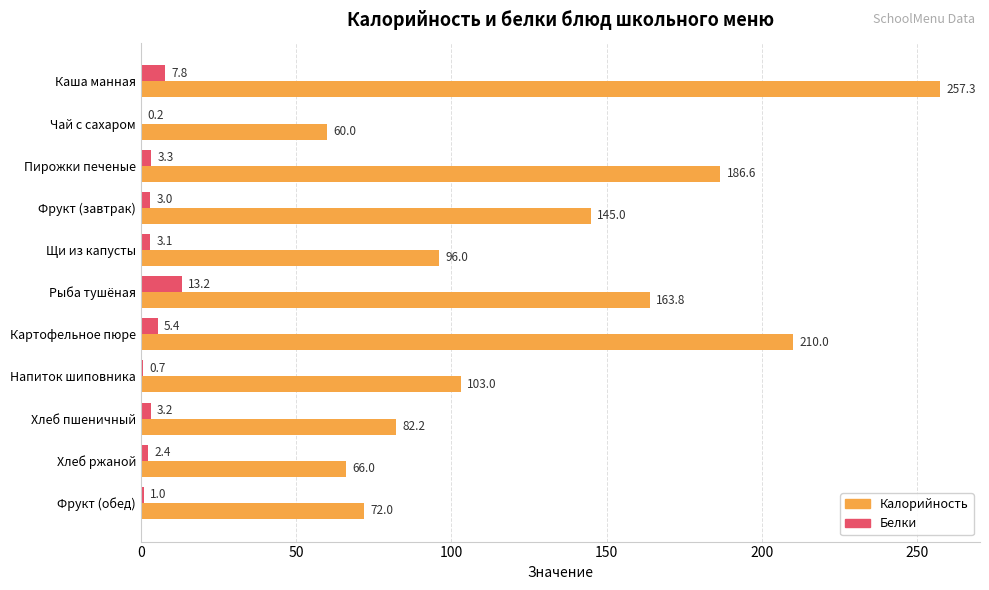

What is the sum of all Калорийность values?

1441.9